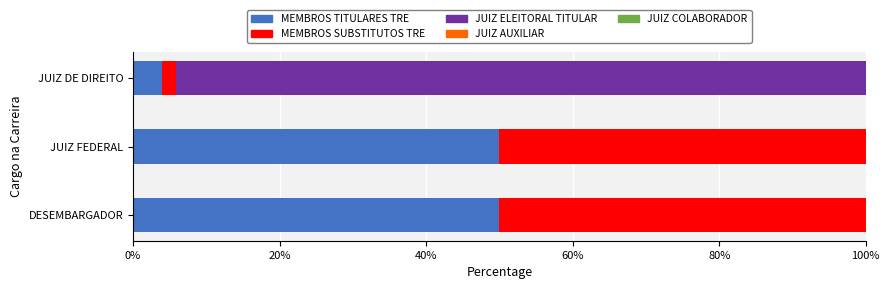

What is the sum of all MEMBROS TITULARES TRE values?

103.9